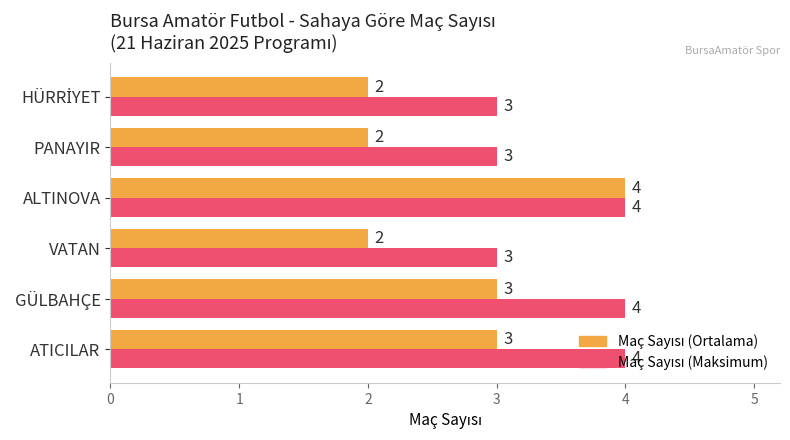

What is the maximum value shown in the chart?

4